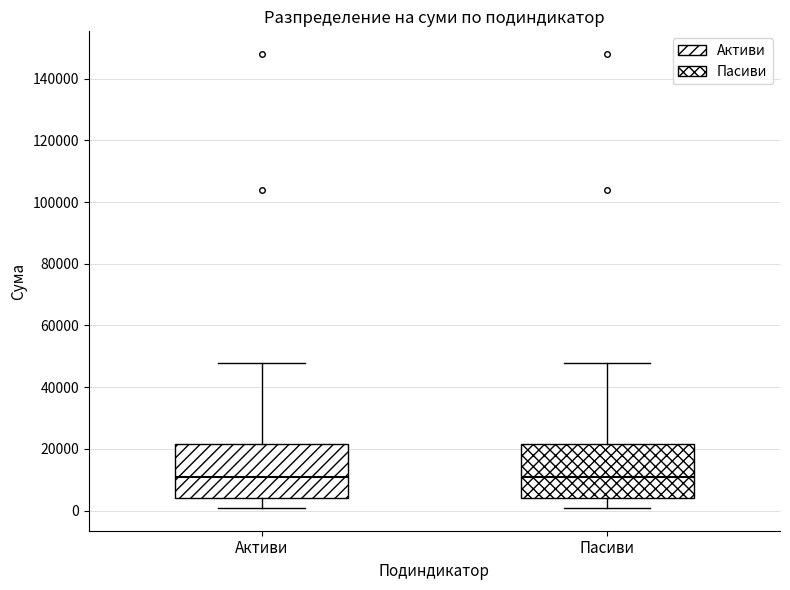

Reading left to right, read every box against the y-axis: the position of its median line, the range the box covers, and the ends of its whiskers. The values are not printed on the chart, so give them approximately, as read against the axis.

Активи: median 10000, box 4000 to 22000, whiskers 0 to 48000
Пасиви: median 10000, box 4000 to 22000, whiskers 0 to 48000